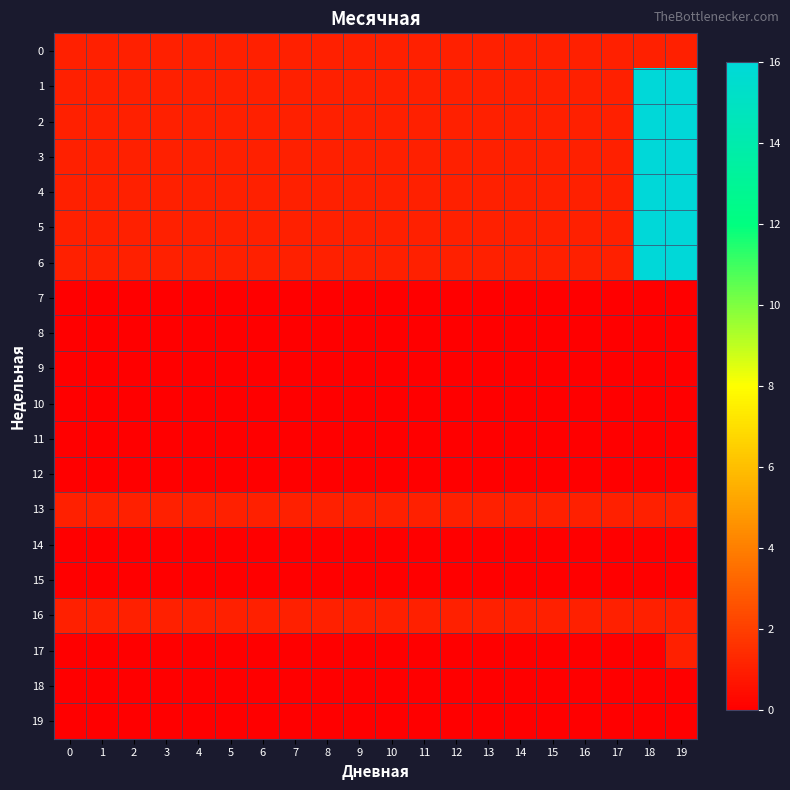

Reading left to right, extract all data points from this chart.

0: 0=1	1=1	2=1	3=1	4=1	5=1	6=1	7=1	8=1	9=1	10=1	11=1	12=1	13=1	14=1	15=1	16=1	17=1	18=1	19=1
1: 0=1	1=1	2=1	3=1	4=1	5=1	6=1	7=1	8=1	9=1	10=1	11=1	12=1	13=1	14=1	15=1	16=1	17=1	18=16	19=16
2: 0=1	1=1	2=1	3=1	4=1	5=1	6=1	7=1	8=1	9=1	10=1	11=1	12=1	13=1	14=1	15=1	16=1	17=1	18=16	19=16
3: 0=1	1=1	2=1	3=1	4=1	5=1	6=1	7=1	8=1	9=1	10=1	11=1	12=1	13=1	14=1	15=1	16=1	17=1	18=16	19=16
4: 0=1	1=1	2=1	3=1	4=1	5=1	6=1	7=1	8=1	9=1	10=1	11=1	12=1	13=1	14=1	15=1	16=1	17=1	18=16	19=16
5: 0=1	1=1	2=1	3=1	4=1	5=1	6=1	7=1	8=1	9=1	10=1	11=1	12=1	13=1	14=1	15=1	16=1	17=1	18=16	19=16
6: 0=1	1=1	2=1	3=1	4=1	5=1	6=1	7=1	8=1	9=1	10=1	11=1	12=1	13=1	14=1	15=1	16=1	17=1	18=16	19=16
7: 0=0	1=0	2=0	3=0	4=0	5=0	6=0	7=0	8=0	9=0	10=0	11=0	12=0	13=0	14=0	15=0	16=0	17=0	18=0	19=0
8: 0=0	1=0	2=0	3=0	4=0	5=0	6=0	7=0	8=0	9=0	10=0	11=0	12=0	13=0	14=0	15=0	16=0	17=0	18=0	19=0
9: 0=0	1=0	2=0	3=0	4=0	5=0	6=0	7=0	8=0	9=0	10=0	11=0	12=0	13=0	14=0	15=0	16=0	17=0	18=0	19=0
10: 0=0	1=0	2=0	3=0	4=0	5=0	6=0	7=0	8=0	9=0	10=0	11=0	12=0	13=0	14=0	15=0	16=0	17=0	18=0	19=0
11: 0=0	1=0	2=0	3=0	4=0	5=0	6=0	7=0	8=0	9=0	10=0	11=0	12=0	13=0	14=0	15=0	16=0	17=0	18=0	19=0
12: 0=0	1=0	2=0	3=0	4=0	5=0	6=0	7=0	8=0	9=0	10=0	11=0	12=0	13=0	14=0	15=0	16=0	17=0	18=0	19=0
13: 0=1	1=1	2=1	3=1	4=1	5=1	6=1	7=1	8=1	9=1	10=1	11=1	12=1	13=1	14=1	15=1	16=1	17=1	18=1	19=1
14: 0=0	1=0	2=0	3=0	4=0	5=0	6=0	7=0	8=0	9=0	10=0	11=0	12=0	13=0	14=0	15=0	16=0	17=0	18=0	19=0
15: 0=0	1=0	2=0	3=0	4=0	5=0	6=0	7=0	8=0	9=0	10=0	11=0	12=0	13=0	14=0	15=0	16=0	17=0	18=0	19=0
16: 0=1	1=1	2=1	3=1	4=1	5=1	6=1	7=1	8=1	9=1	10=1	11=1	12=1	13=1	14=1	15=1	16=1	17=1	18=1	19=1
17: 0=0	1=0	2=0	3=0	4=0	5=0	6=0	7=0	8=0	9=0	10=0	11=0	12=0	13=0	14=0	15=0	16=0	17=0	18=0	19=1
18: 0=0	1=0	2=0	3=0	4=0	5=0	6=0	7=0	8=0	9=0	10=0	11=0	12=0	13=0	14=0	15=0	16=0	17=0	18=0	19=0
19: 0=0	1=0	2=0	3=0	4=0	5=0	6=0	7=0	8=0	9=0	10=0	11=0	12=0	13=0	14=0	15=0	16=0	17=0	18=0	19=0